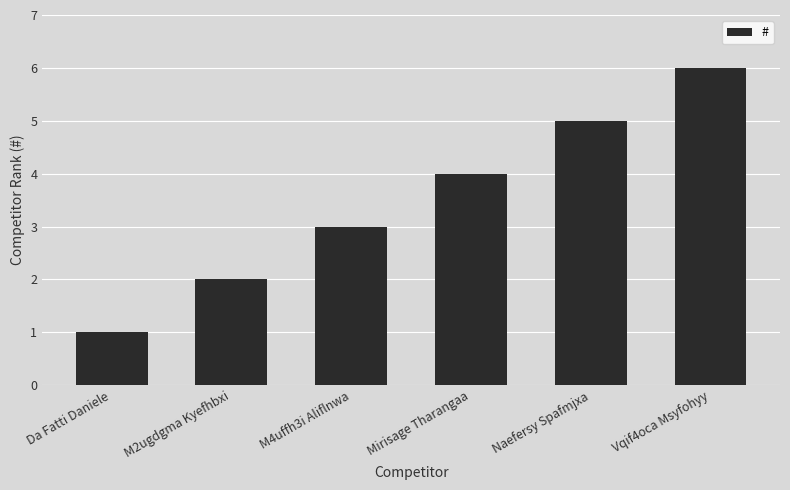

What is the smallest value displayed?

1